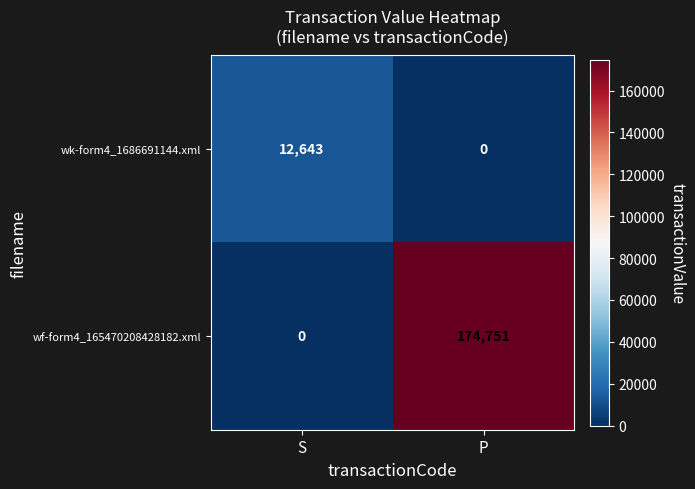

The wf-form4_165470208428182.xml series shows 66810 at S. True or false?

False